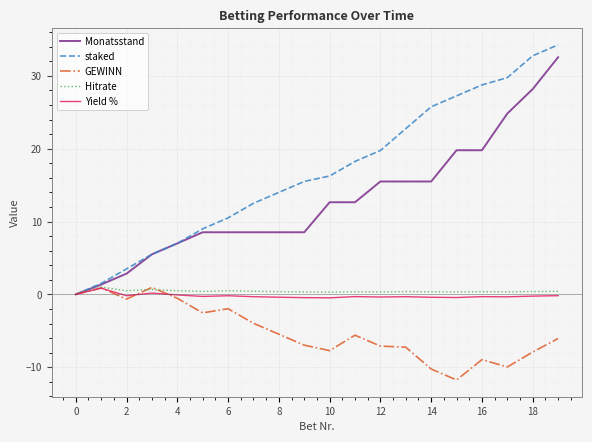

Which series has the largest total across all categories?

staked